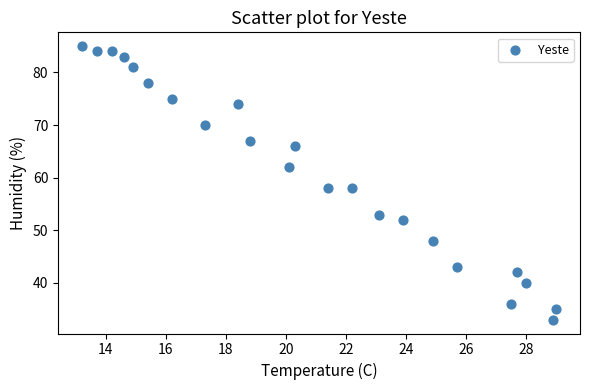

What is the range of Y values (max minus min)?

52